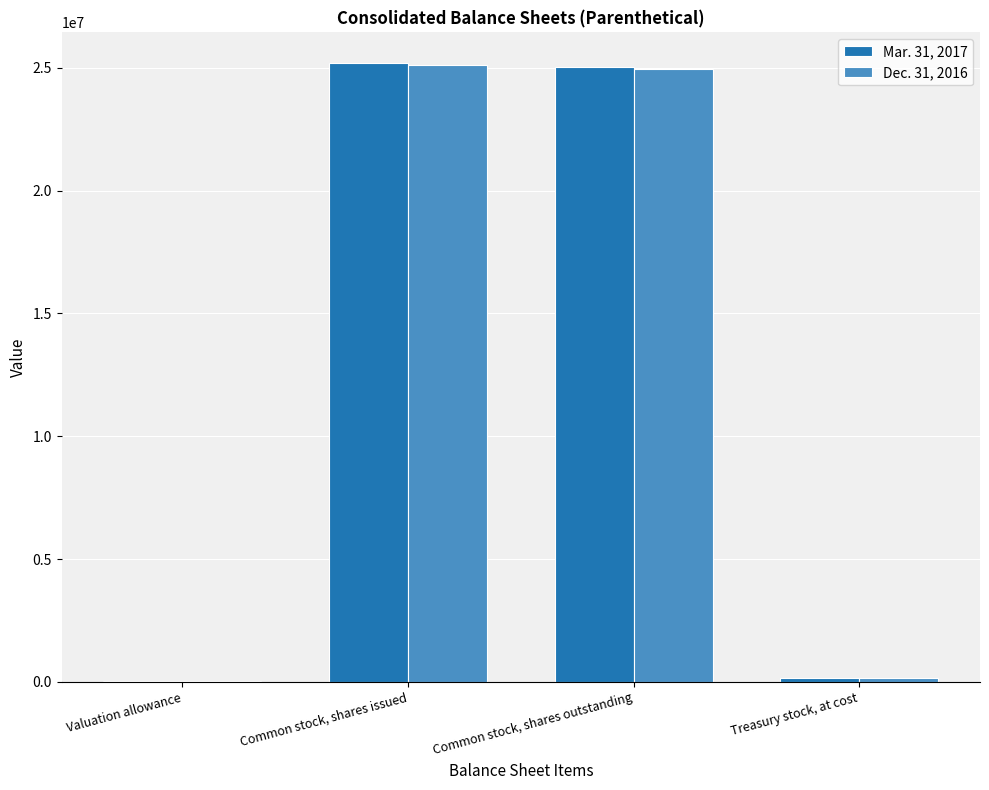

How many groups of bars are there?

4